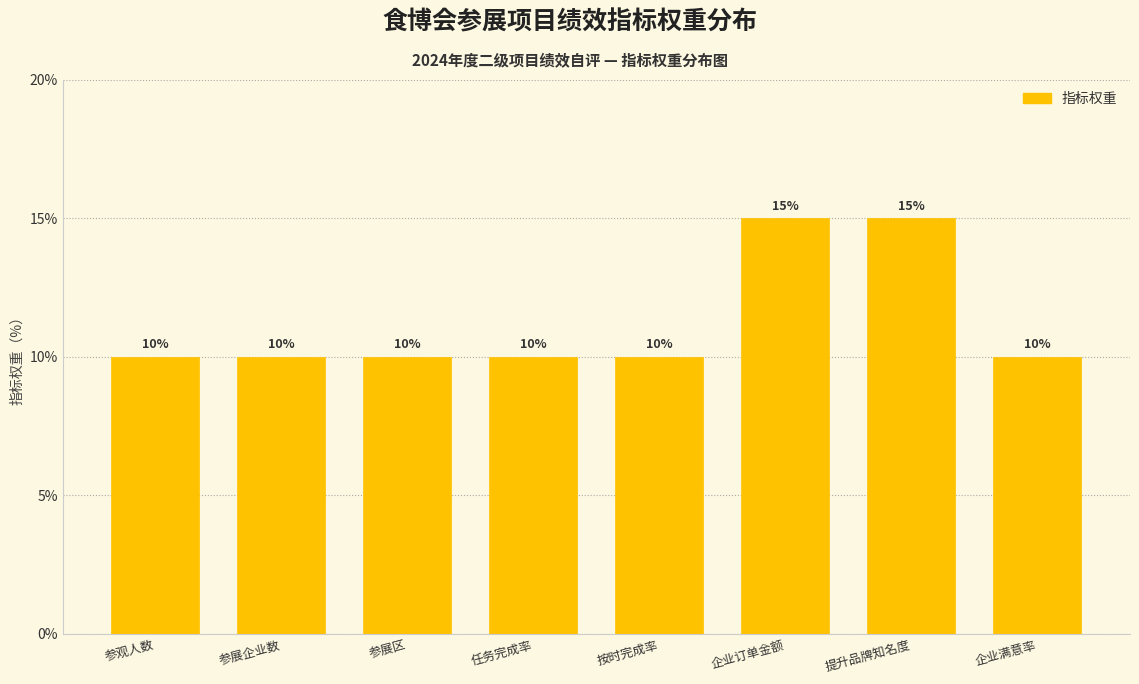

Reading left to right, what are all the values shown in this chart?

10	10	10	10	10	15	15	10